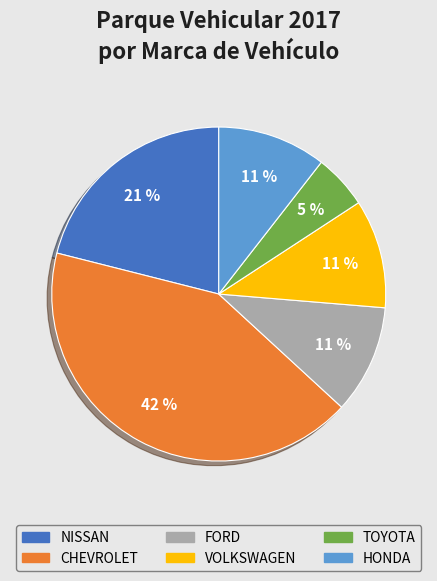

To the nearest percent, what is the average slice percentage?

17%